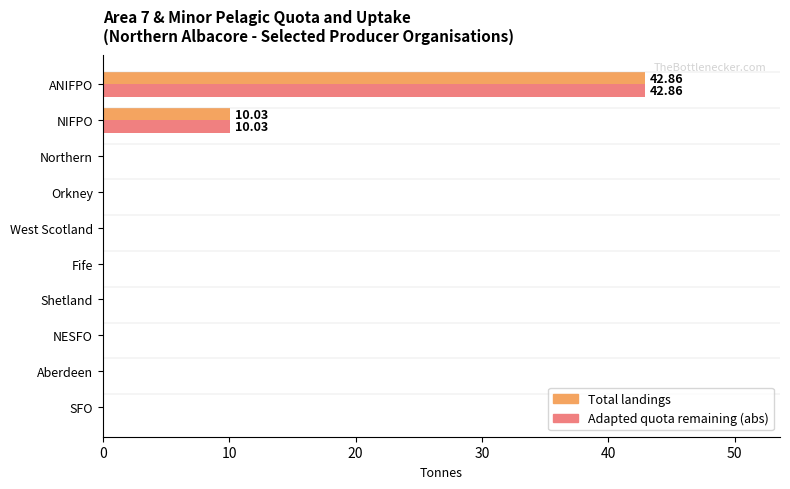

What is the sum of the Adapted quota remaining (abs) values at NESFO and NIFPO?

10.0